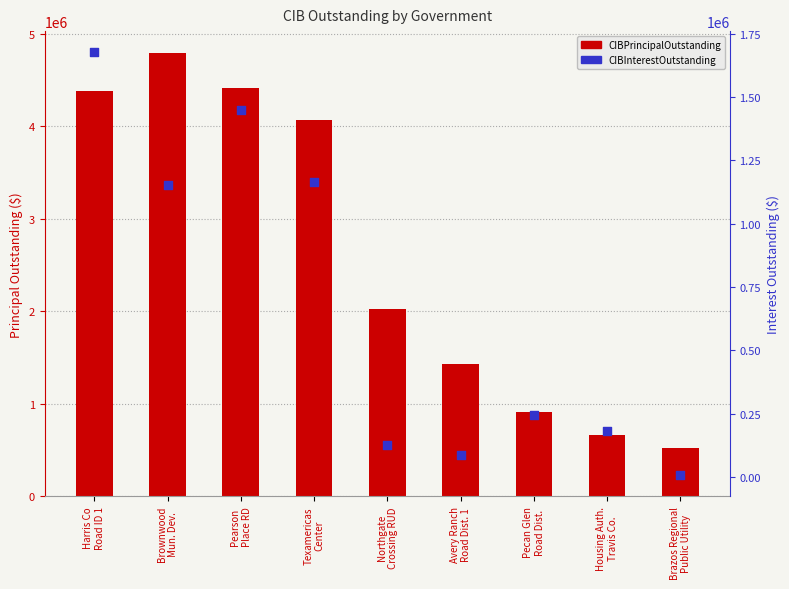

What are all the series names shown in the legend?

CIBPrincipalOutstanding, CIBInterestOutstanding